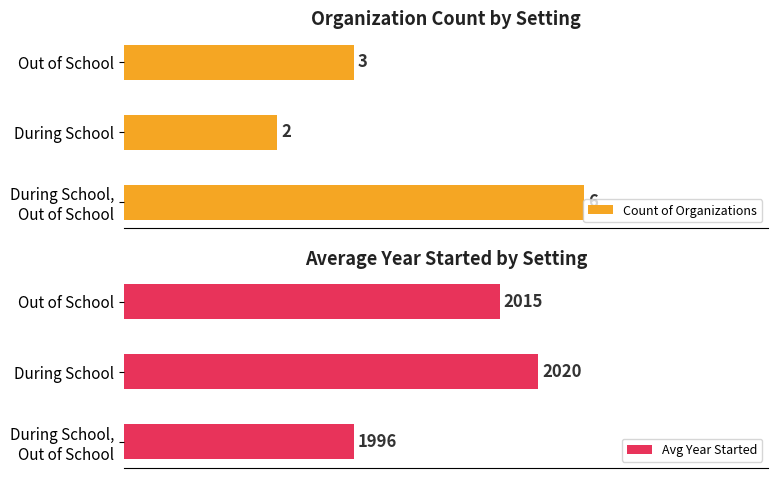

At which label does Avg Year Started reach its peak?

During School